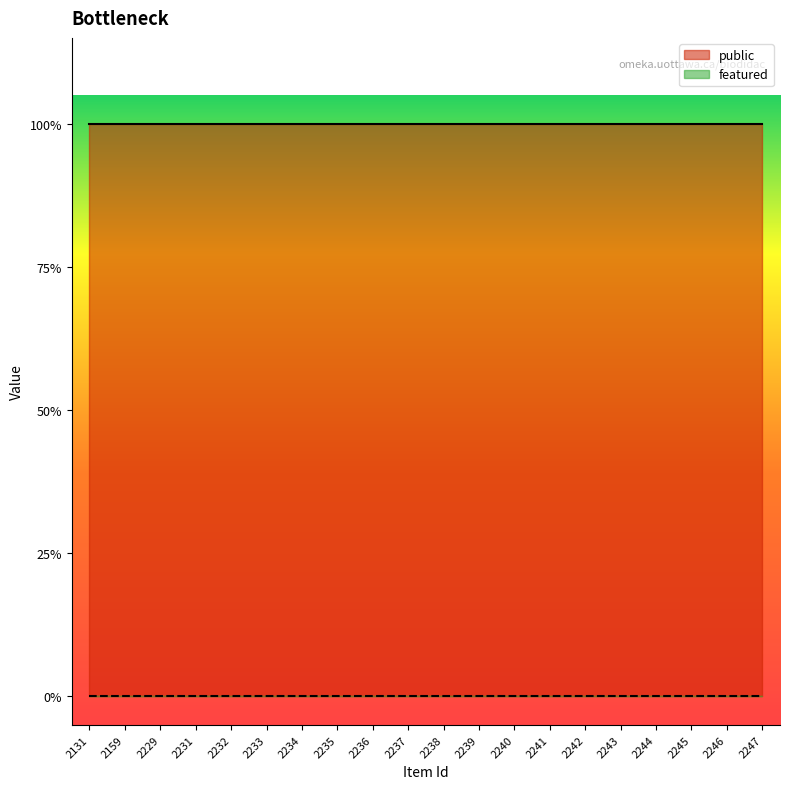

Read the public value at 2233.

1